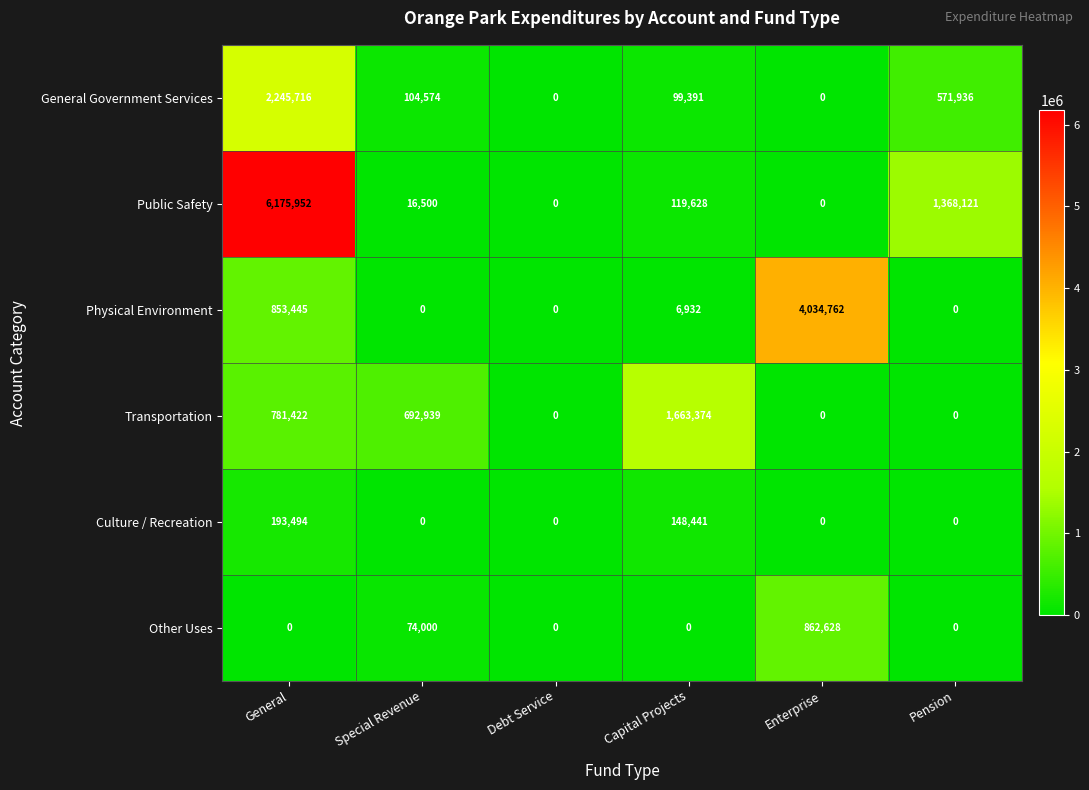

Which label corresponds to the largest value in the chart?

General